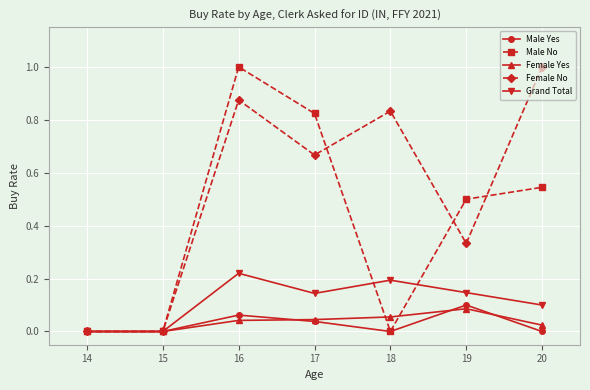

At which category does Grand Total reach its first local peak?

16